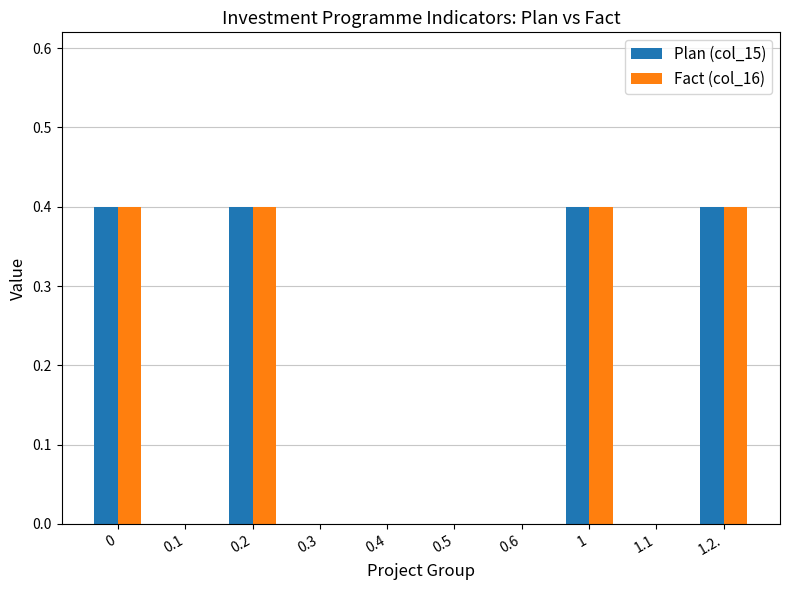

What is the sum of all Fact (col_16) values?

1.6